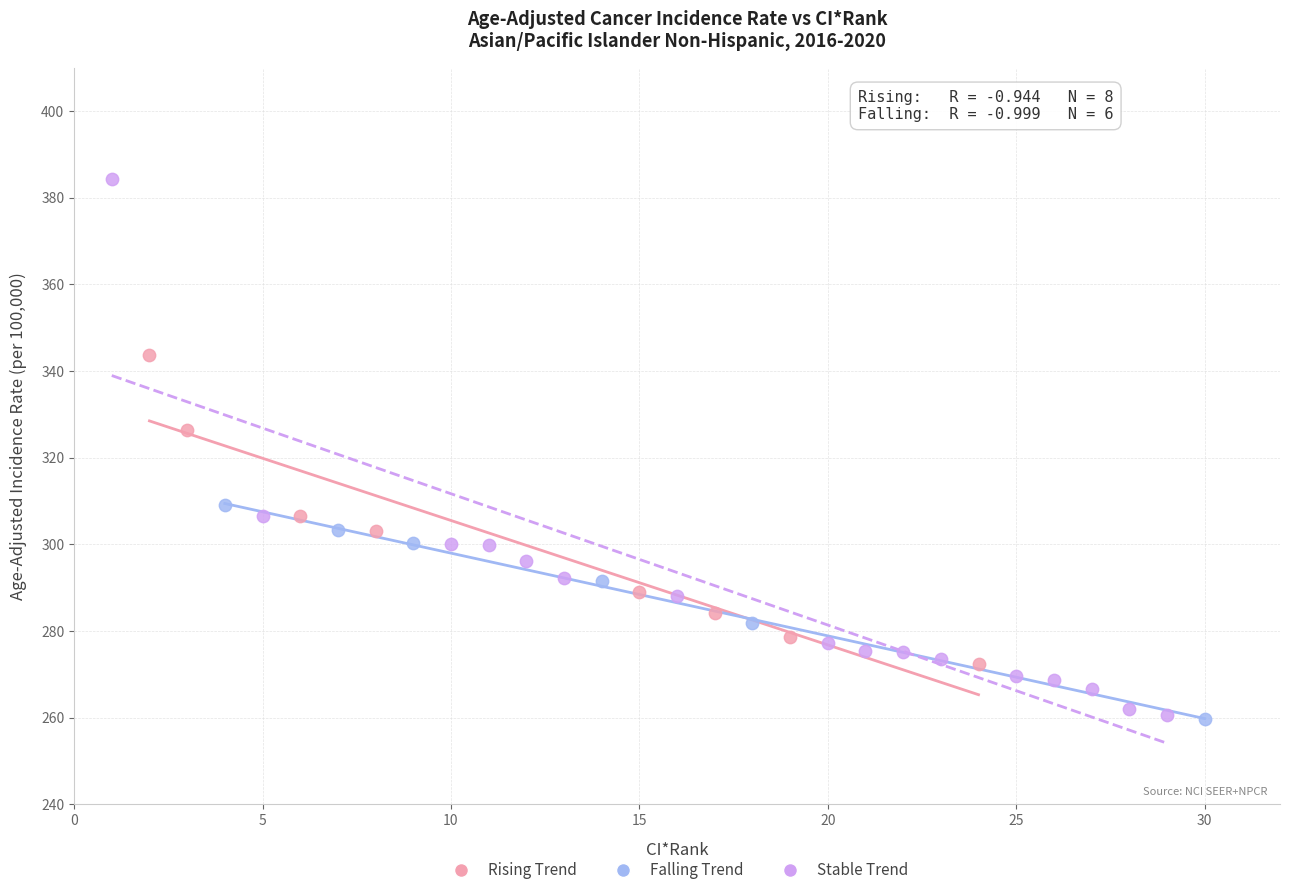

Which series contains the highest Y value?

Stable Trend